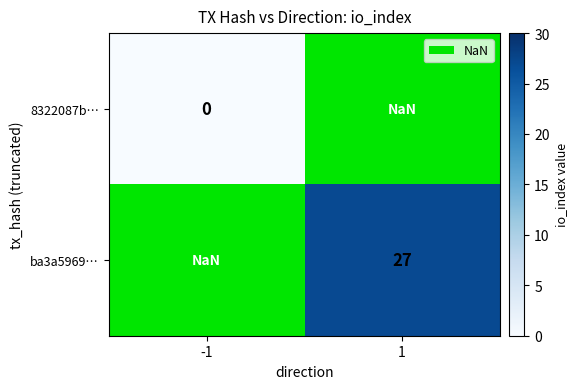

What is the approximate value of ba3a5969… at 1?

27.0